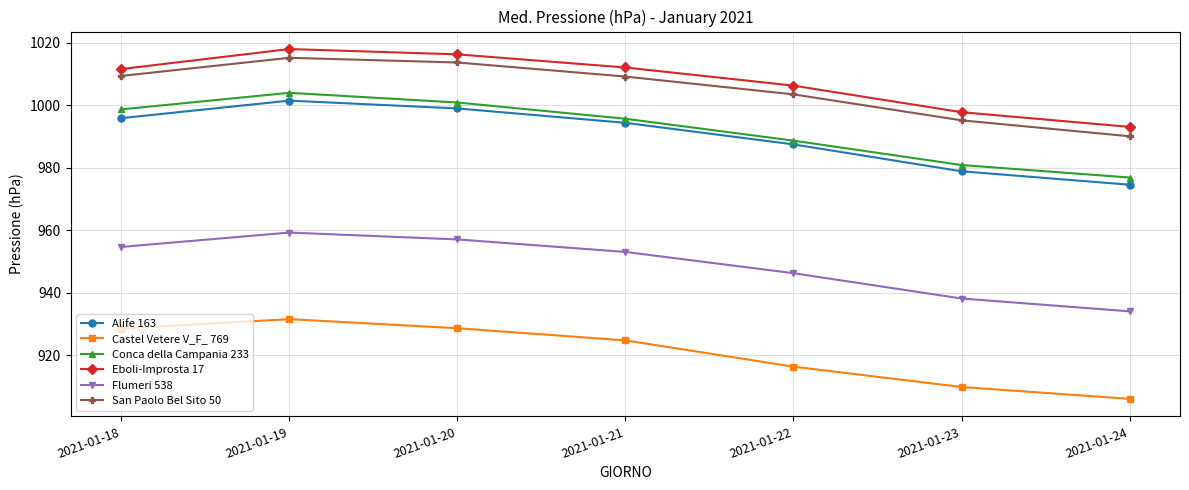

True or false: Alife 163 has more than 2 interior local peaks.

False